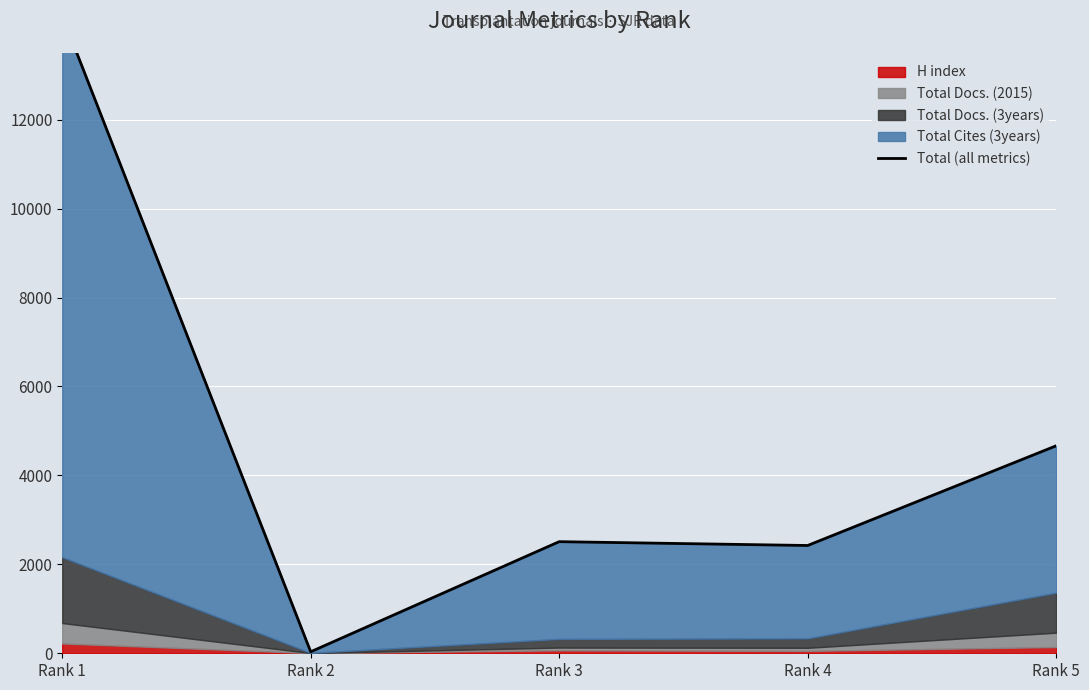

Which category has the highest value across all series?

Rank 1